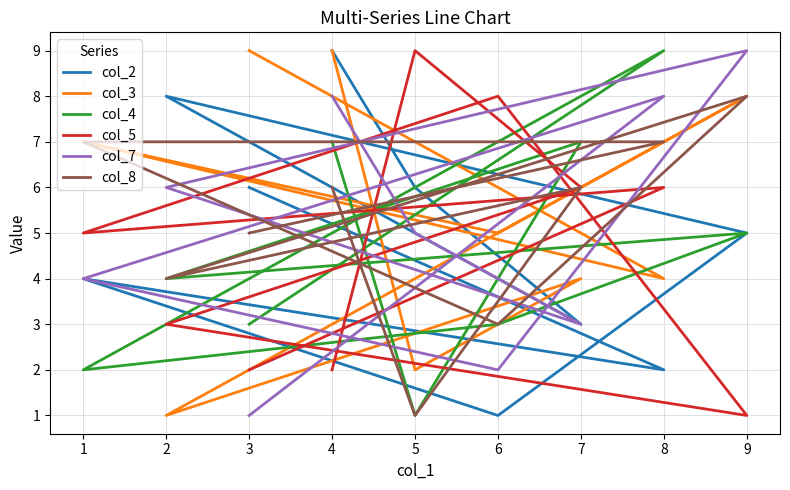

What is the average value of the col_3 series?

5